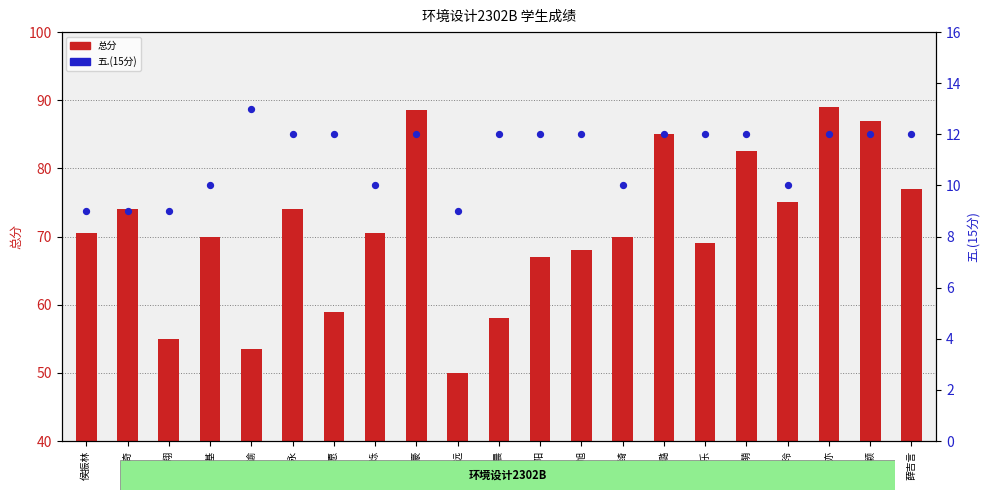

At how many categories does at least one series exceed 16?

21